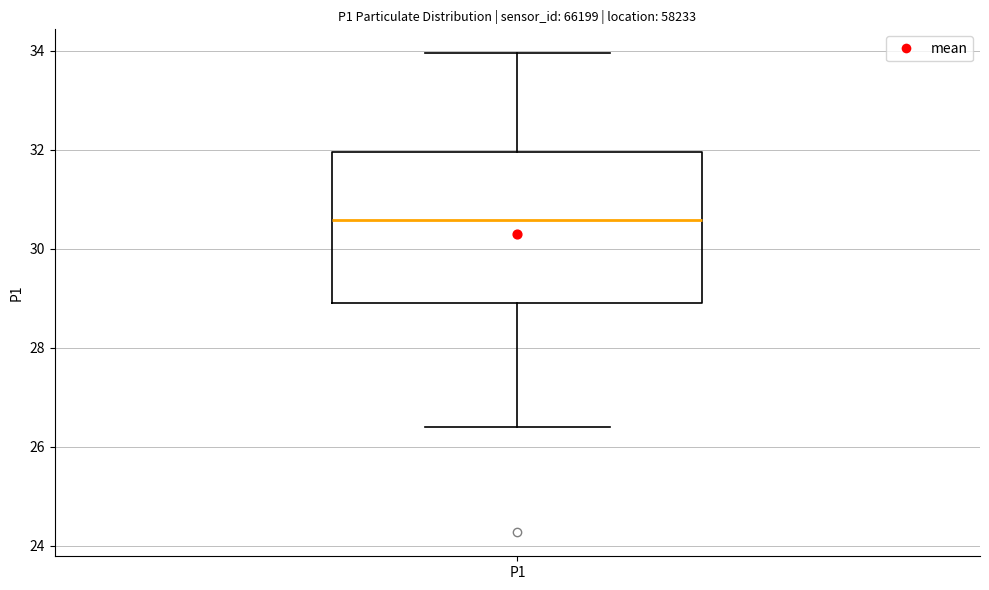

Read this box plot against the y-axis: the position of the median line, the range covered by the box, and the ends of both whiskers. The values are not printed on the chart, so give them approximately, as read against the axis.

median 30.6, box 29.0 to 32.0, whiskers 26.4 to 34.0